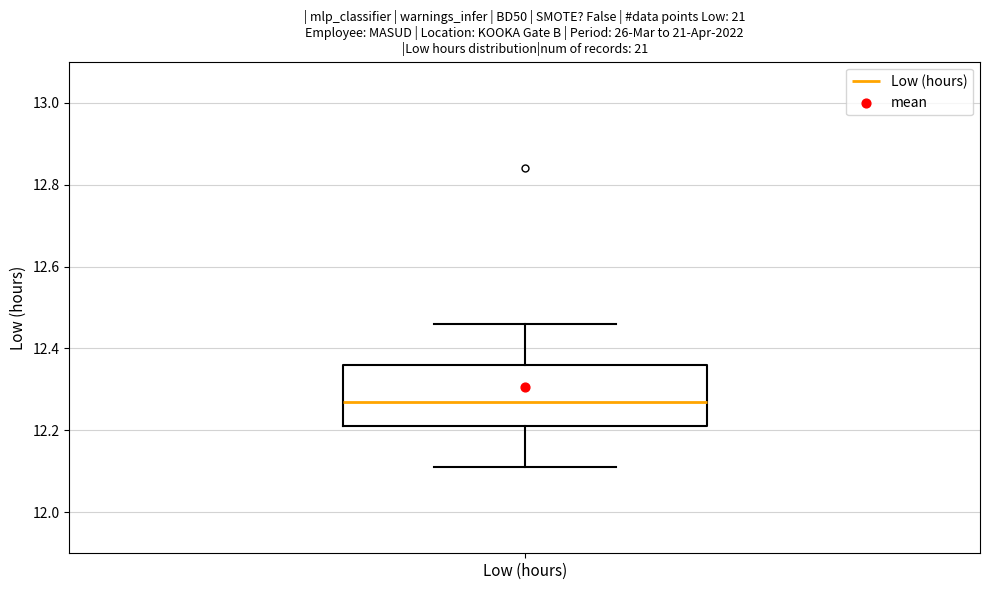

Transcribe this box plot: give where the median line is, the range the box spans, and where the two whiskers end, as read against the y-axis. The values are not printed on the chart, so give them approximately, as read against the axis.

median 12.28, box 12.22 to 12.36, whiskers 12.12 to 12.46